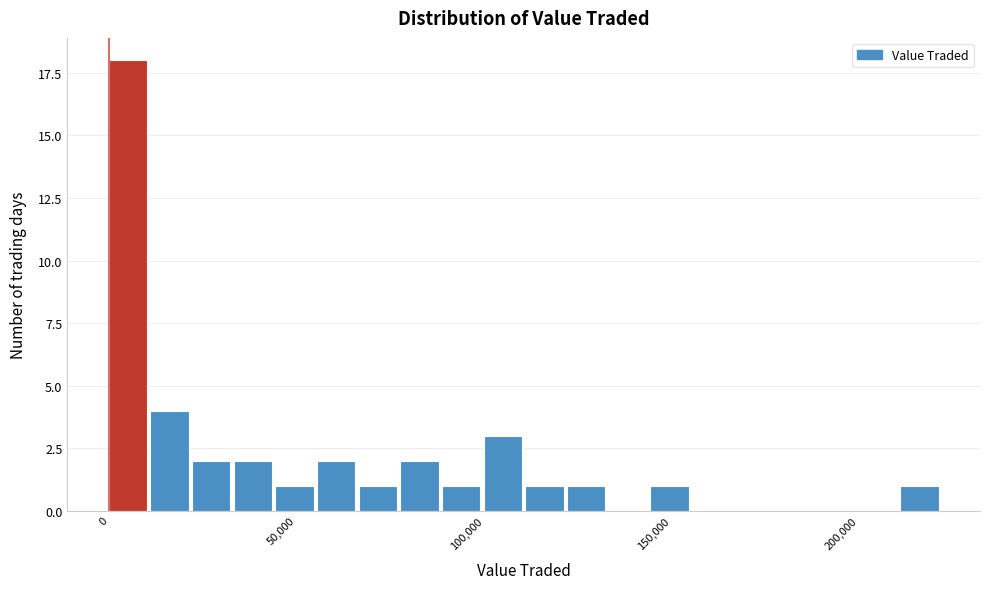

Read against the x-axis, roughly where is the centre of the tallest bar?

5000